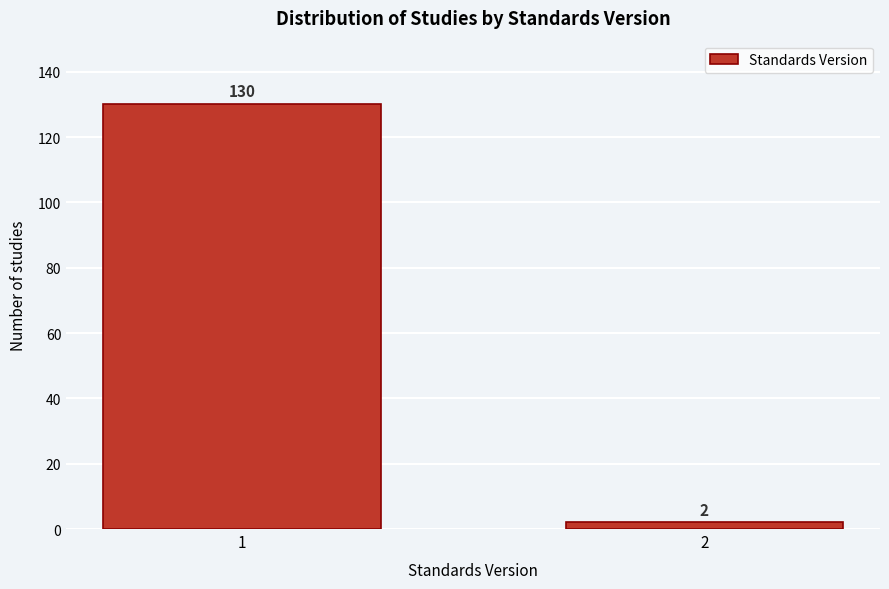

Reading left to right, what are all the values shown in this chart?

130	2